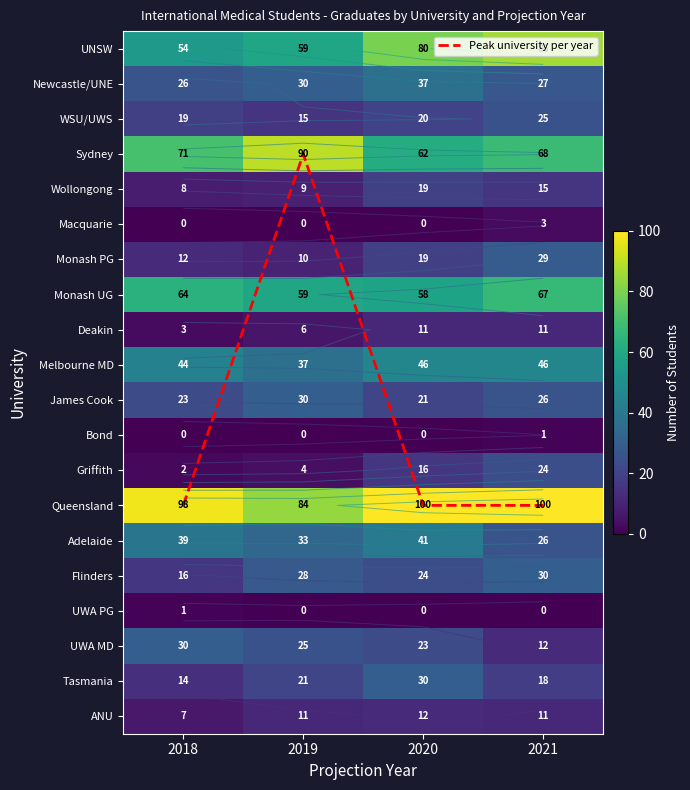

What is the maximum value for Wollongong?

19